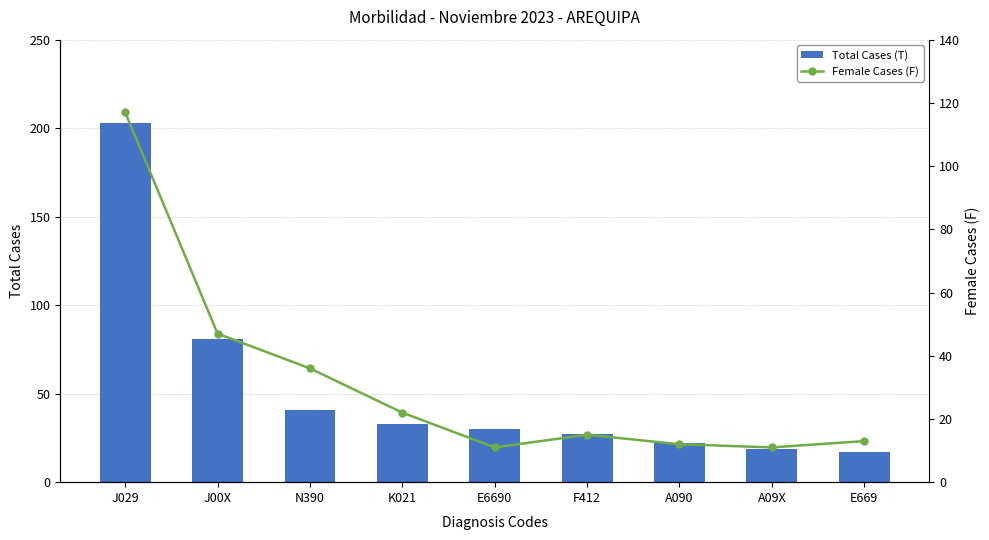

Which series has the widest spread of values?

Total Cases (T)